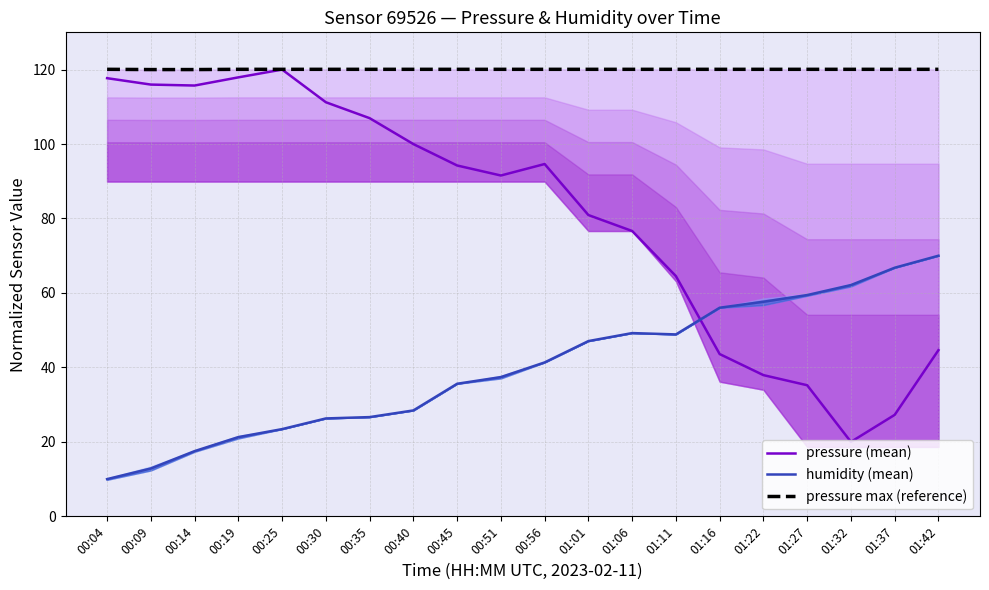

Is the value of humidity (mean) at 01:16 greater than the value of pressure max (reference) at 00:30?

No